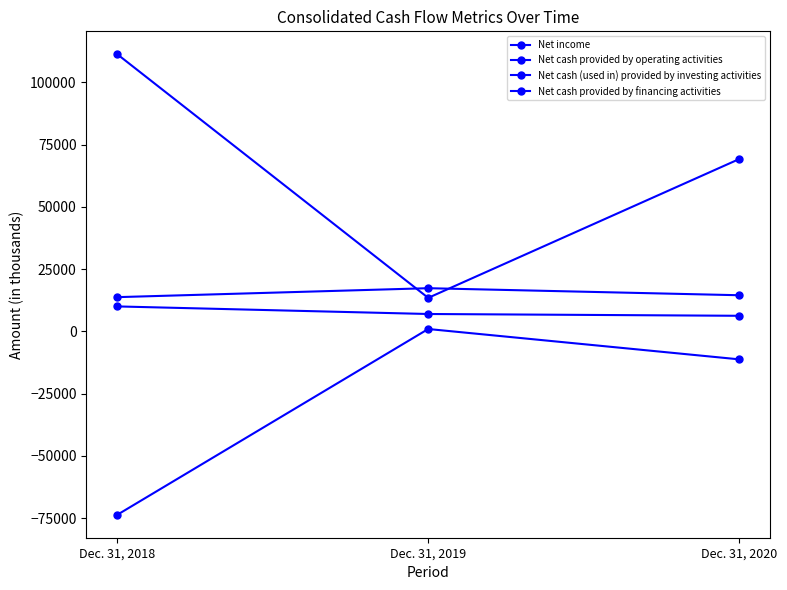

At which category does the chart reach its peak across all series?

Dec. 31, 2018